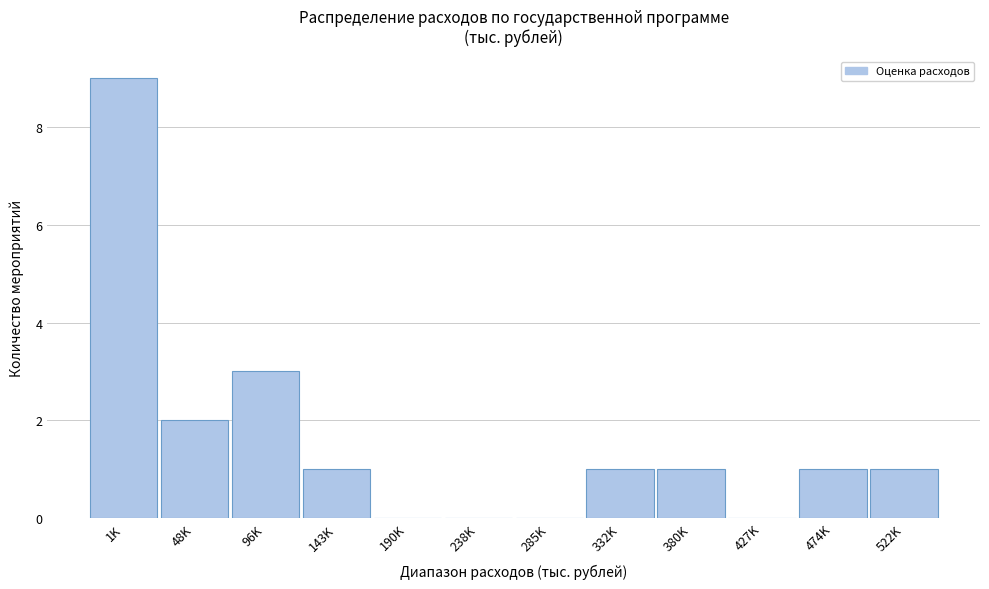

Reading left to right, list all the values displayed in this chart.

1K=9	48K=2	96K=3	143K=1	190K=0	238K=0	285K=0	332K=1	380K=1	427K=0	474K=1	522K=1